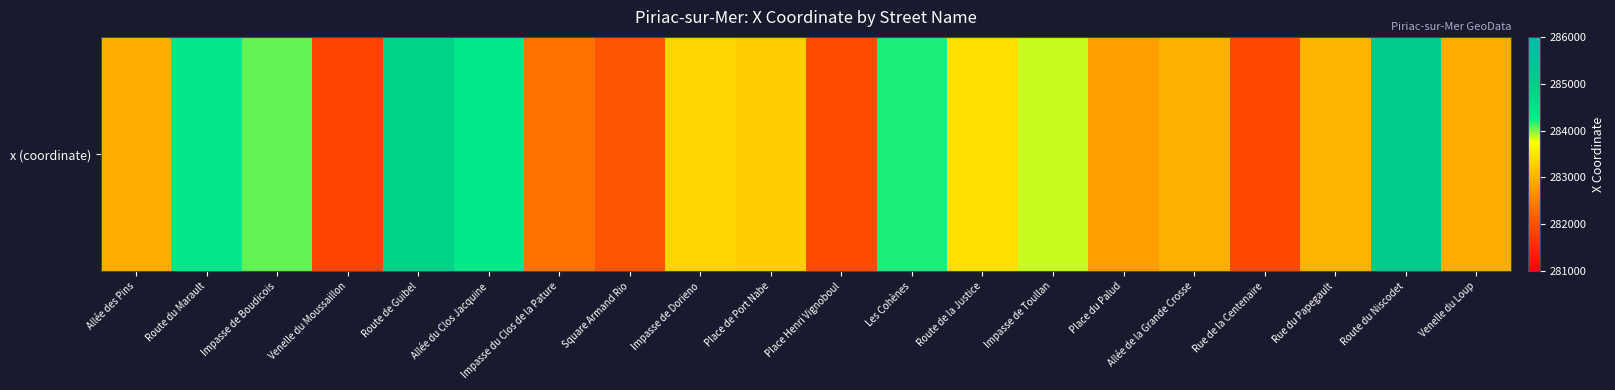

True or false: the data shows 282373.8 at Impasse du Clos de la Pature.

True